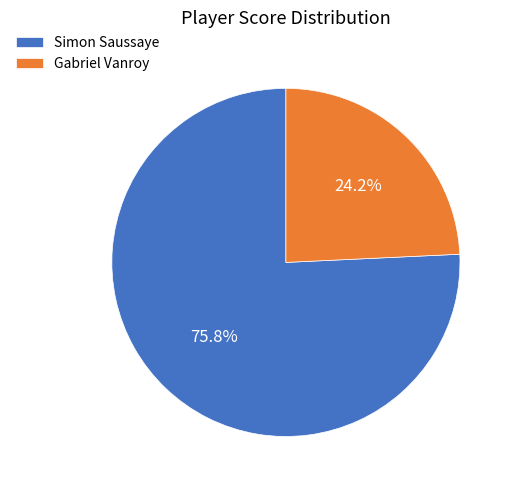

What is the total percentage of Gabriel Vanroy and Simon Saussaye?

100.0%